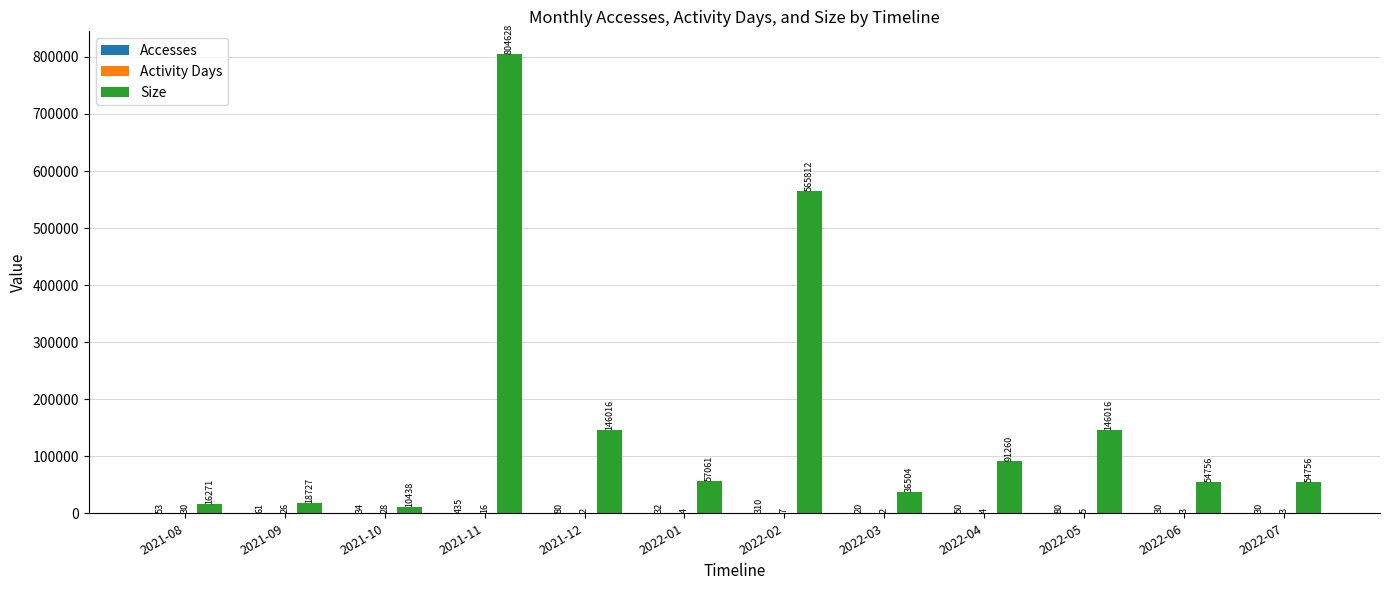

The value of Size at 2021-11 is 430871. True or false?

False